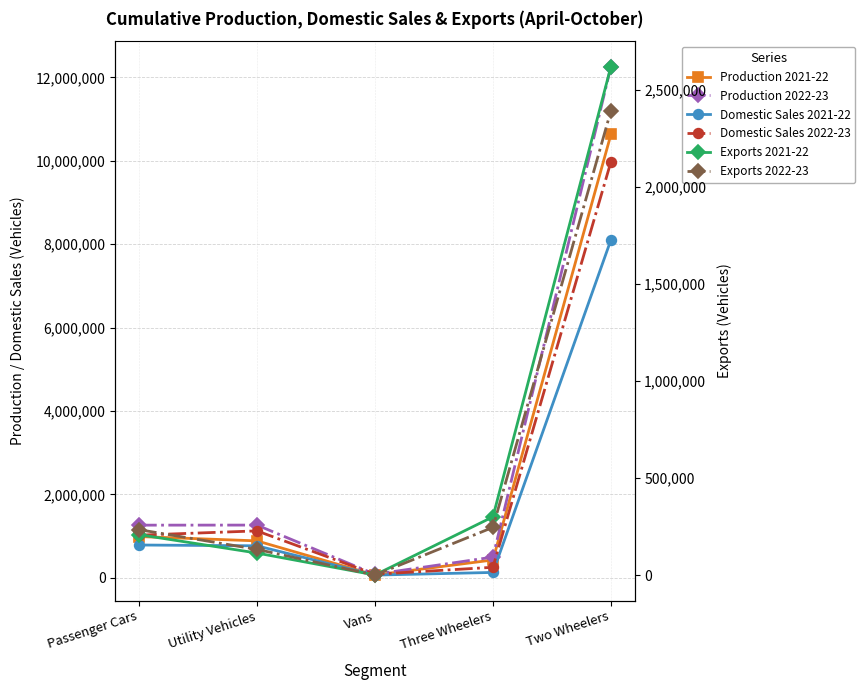

Reading left to right, list all the values displayed in this chart.

Production 2021-22: Passenger Cars=987848	Utility Vehicles=884238	Vans=64678	Three Wheelers=426037	Two Wheelers=10631281
Production 2022-23: Passenger Cars=1261022	Utility Vehicles=1262751	Vans=83617	Three Wheelers=495209	Two Wheelers=12258494
Domestic Sales 2021-22: Passenger Cars=784959	Utility Vehicles=765803	Vans=63305	Three Wheelers=127263	Two Wheelers=8102781
Domestic Sales 2022-23: Passenger Cars=1020880	Utility Vehicles=1123710	Vans=83263	Three Wheelers=250766	Two Wheelers=9976158
Exports 2021-22: Passenger Cars=208888	Utility Vehicles=114219	Vans=1193	Three Wheelers=300708	Two Wheelers=2619406
Exports 2022-23: Passenger Cars=234745	Utility Vehicles=133177	Vans=591	Three Wheelers=246381	Two Wheelers=2392164